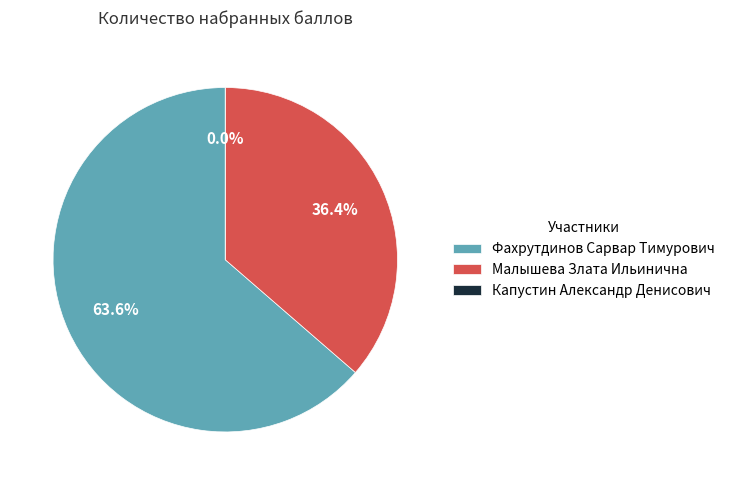

To the nearest percent, what is the difference between the Малышева Злата Ильинична and Капустин Александр Денисович slice percentages?

36%